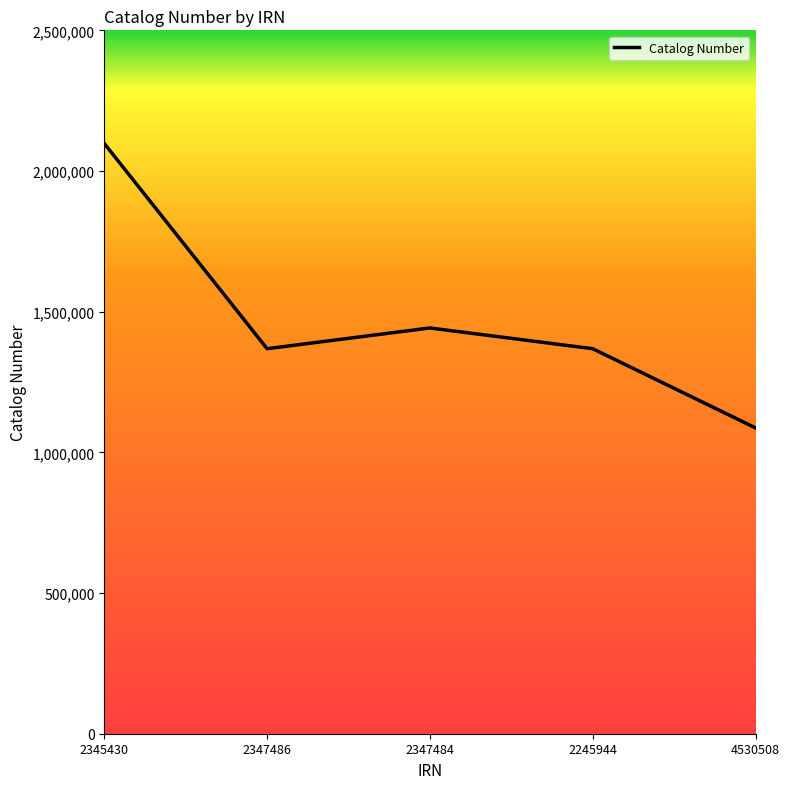

Read the value at 2347486, to the nearest 50.

1368450